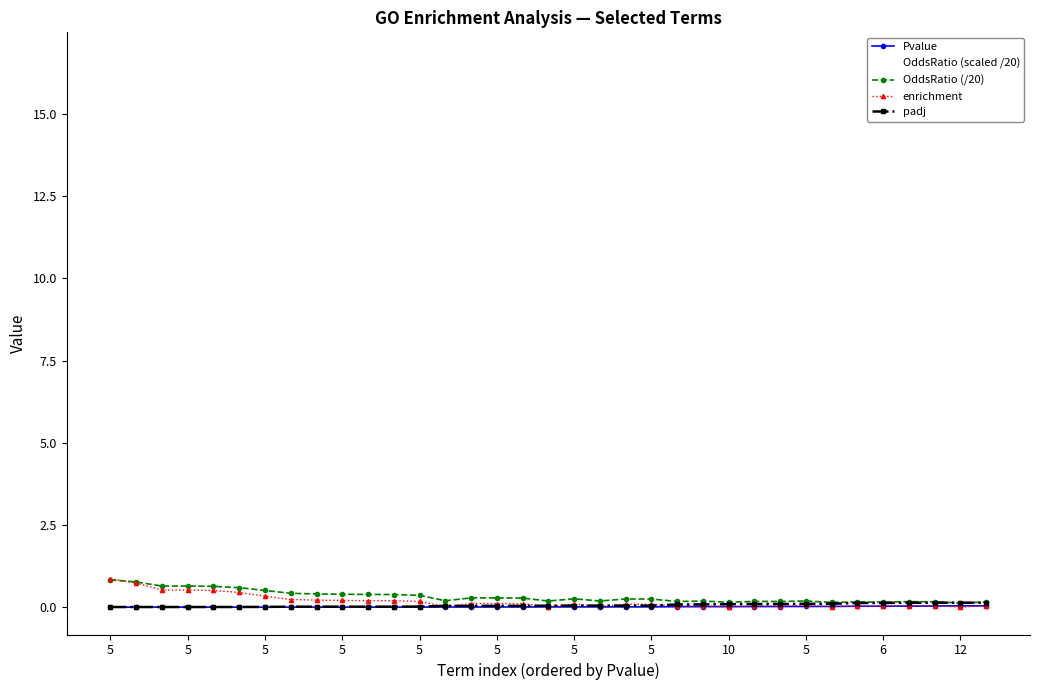

How many values in the OddsRatio (scaled /20) series are below 4?

16